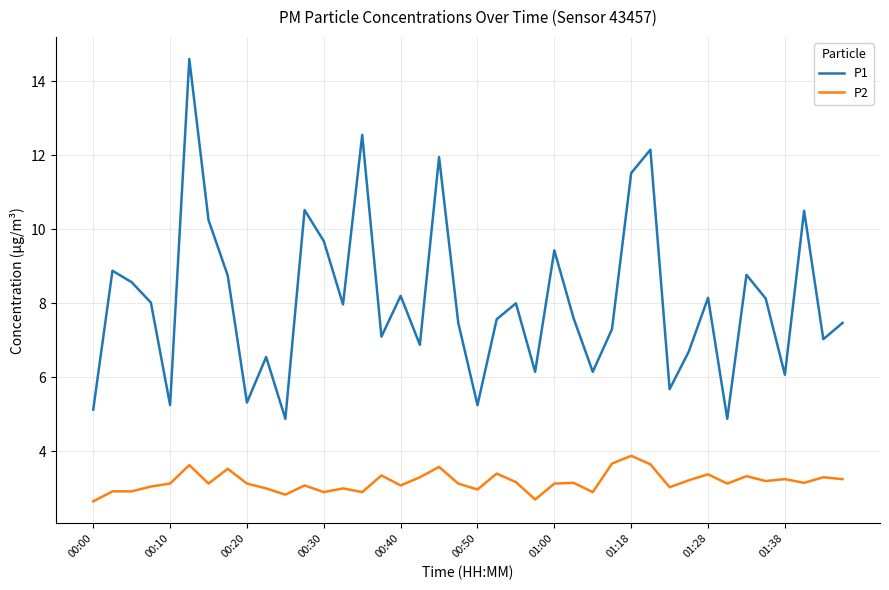

Rank the series by their maximum value, from lowest to highest.

P2, P1